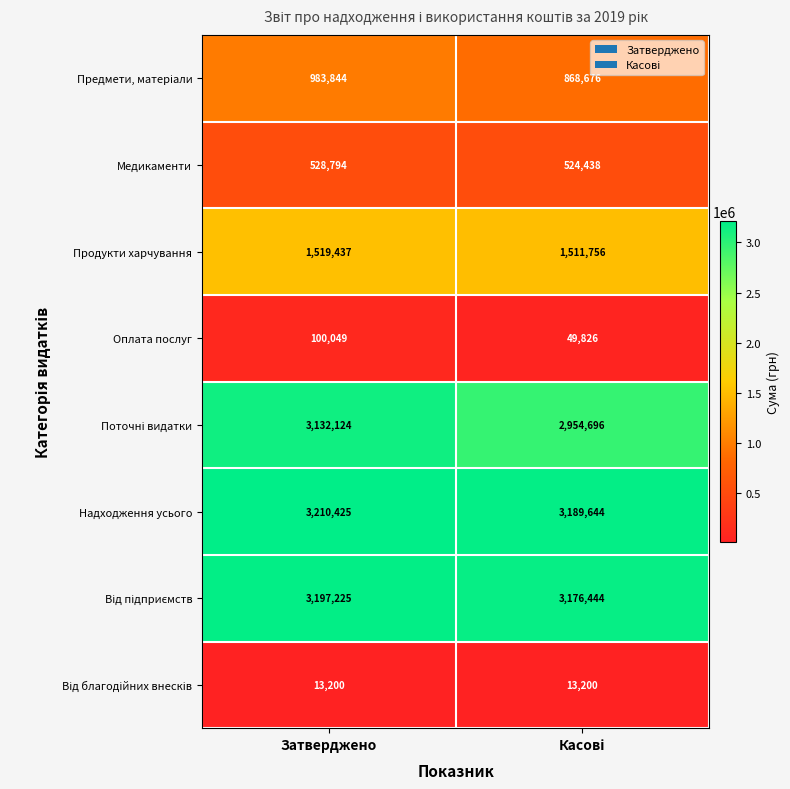

What is the maximum value shown in the chart?

3210425